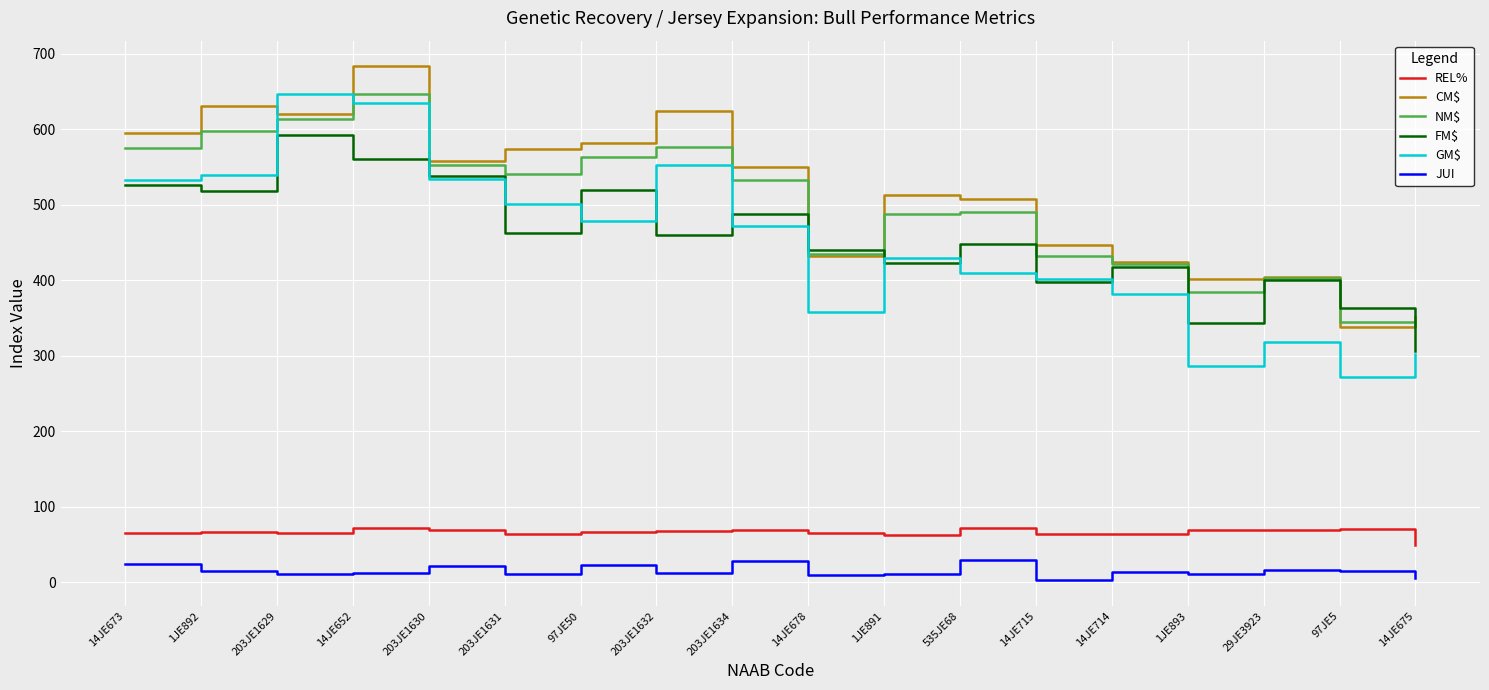

What is the total value across all series at 203JE1630?

2274.8